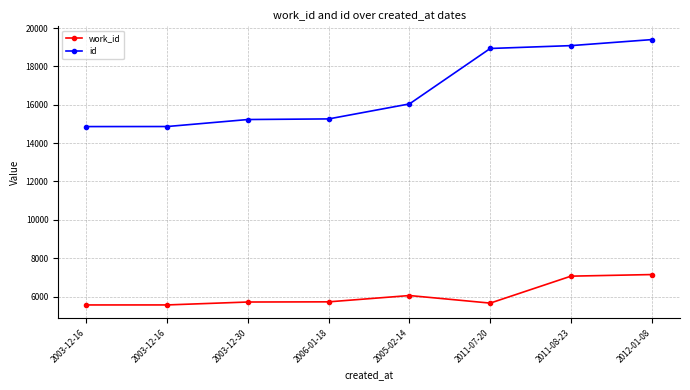

List the series in order of their overall mean, highest first.

id, work_id